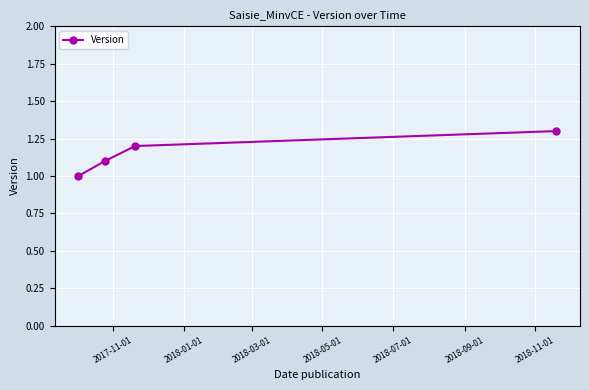

How many values are between 1 and 2?

4